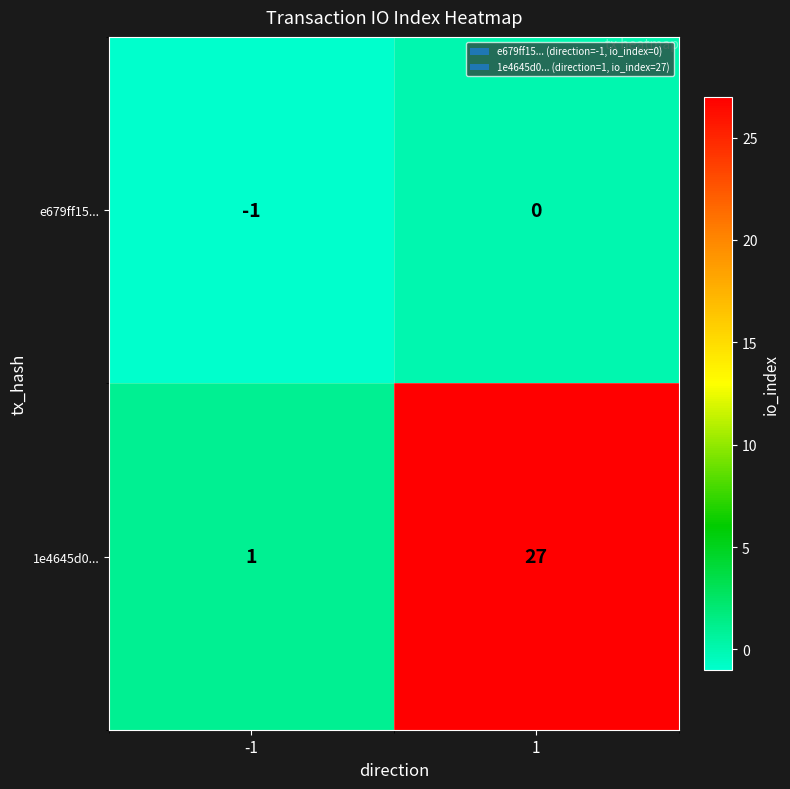

Between -1 and 1, which series saw the biggest shift?

1e4645d0...